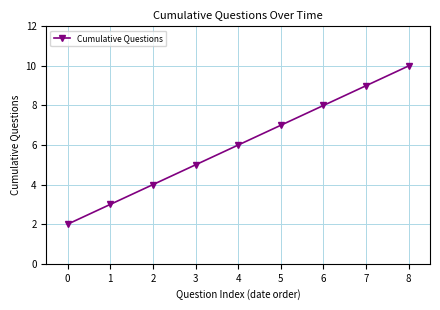

How many values are below 6?

4